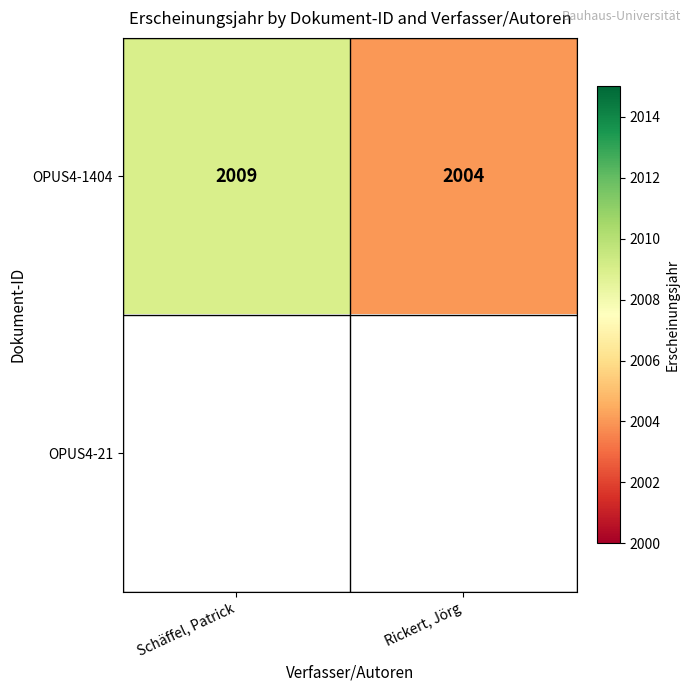

At which category does the chart reach its peak across all series?

Schäffel, Patrick